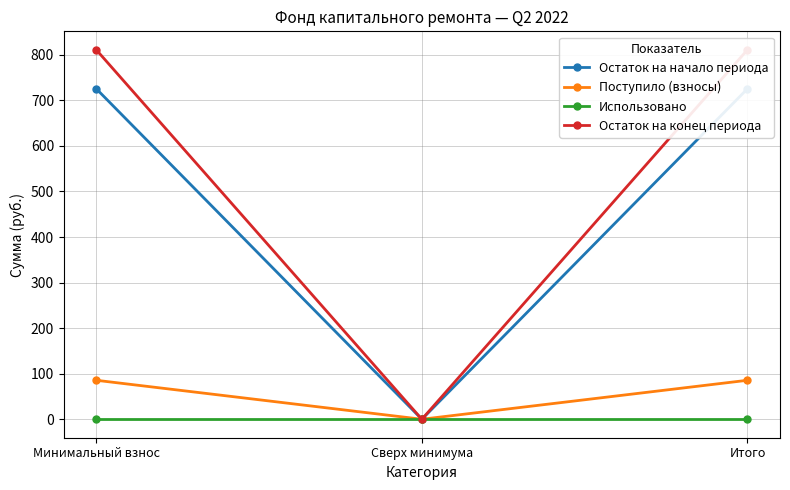

List the labels in order of Использовано value, largest first.

Минимальный взнос, Сверх минимума, Итого